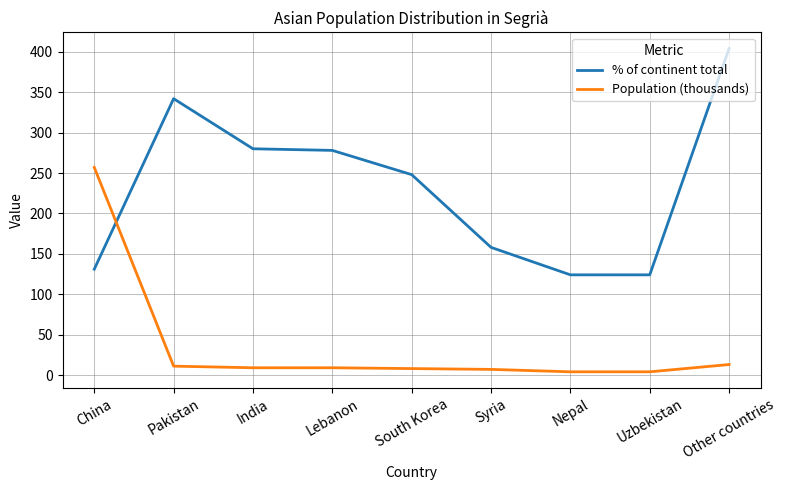

What is the total value across all series at Pakistan?

353